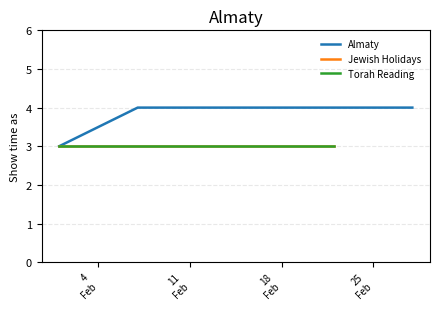

At how many categories does at least one series exceed 3?

9